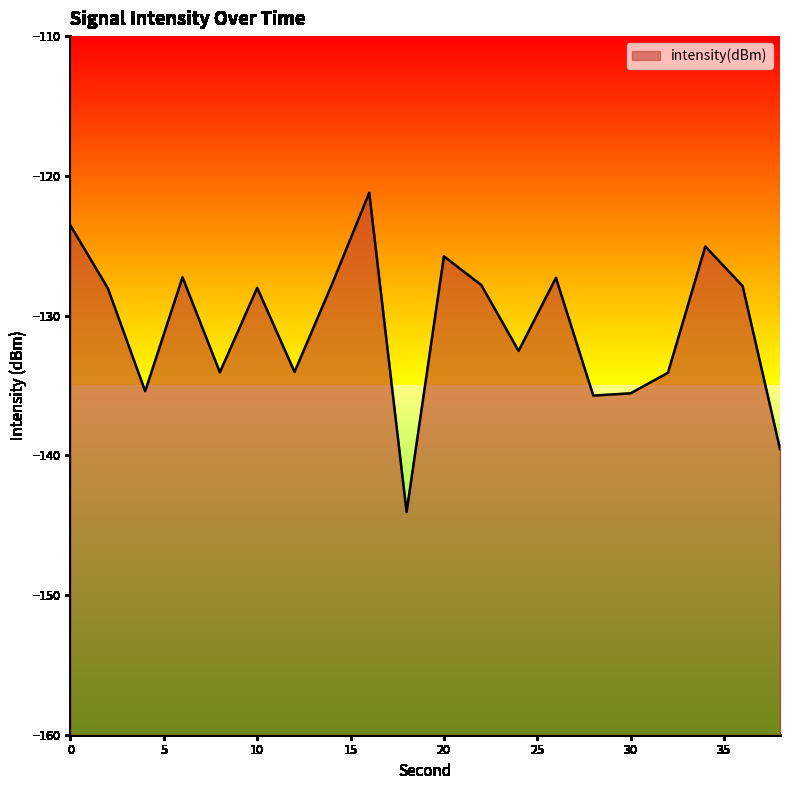

Does the chart have visible grid lines?

No